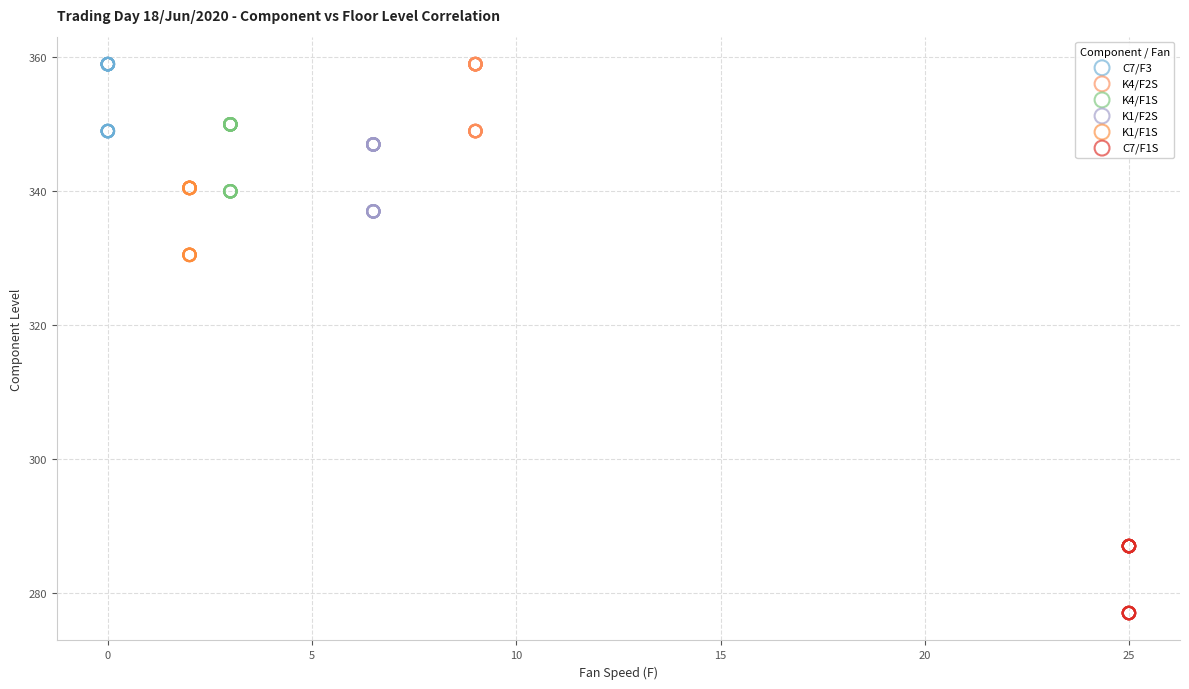

Which series reaches the minimum Y coordinate?

C7/F1S